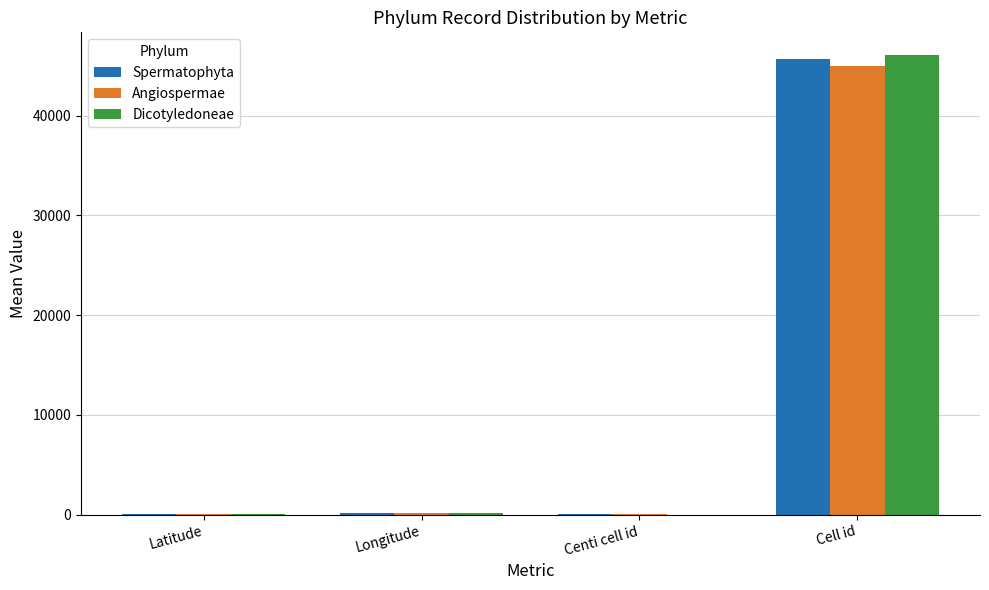

Where is Dicotyledoneae nearest to the value 23020?

Longitude